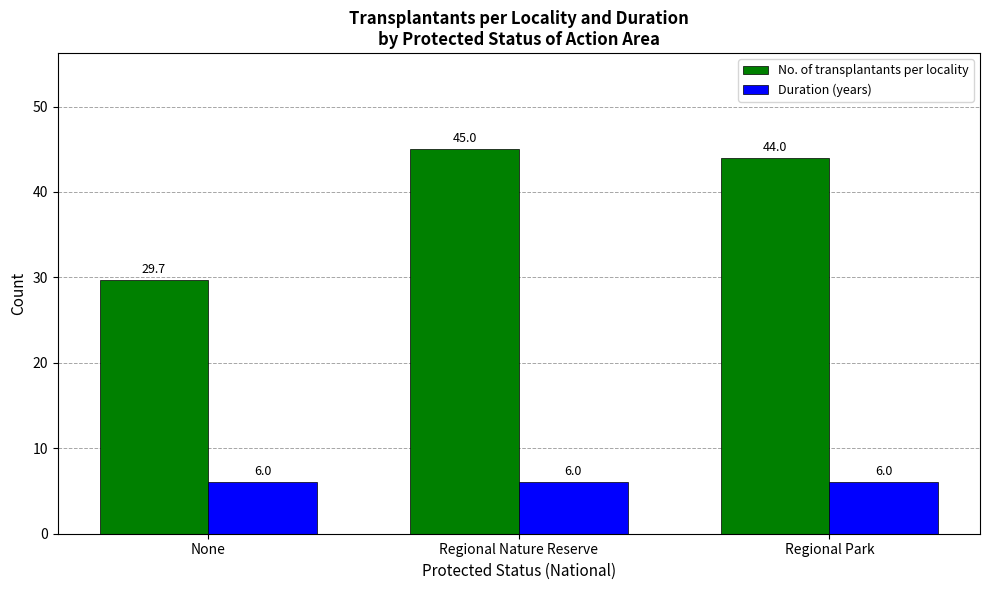

Is it true that No. of transplantants per locality equals 44.0 at Regional Park?

True